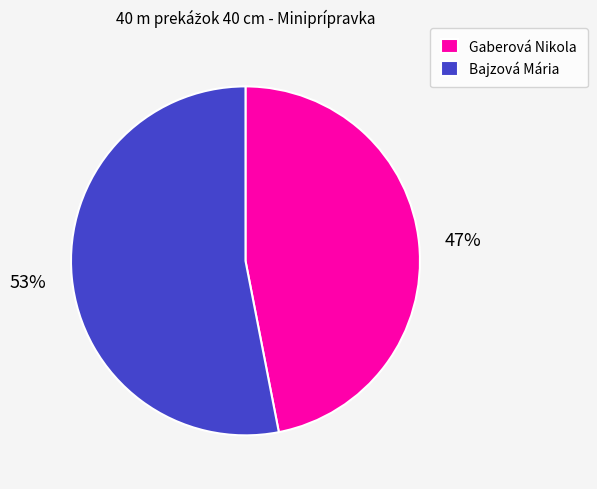

How many segments does this pie chart have?

2